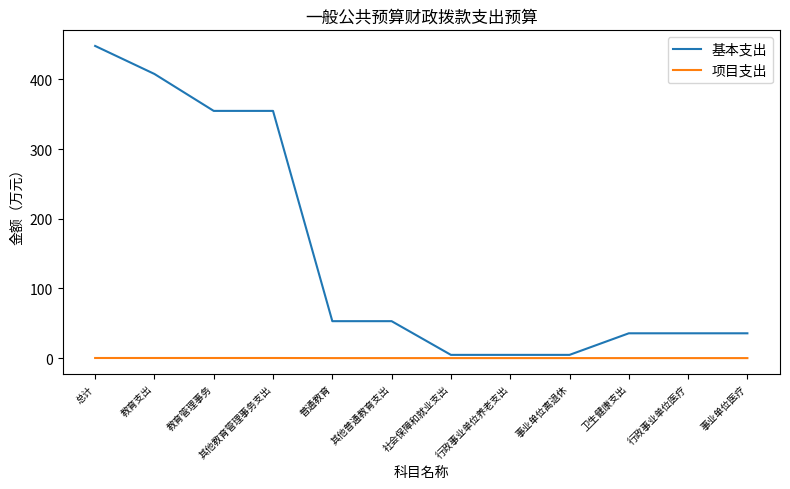

How many 项目支出 values are between 0 and 1?

12